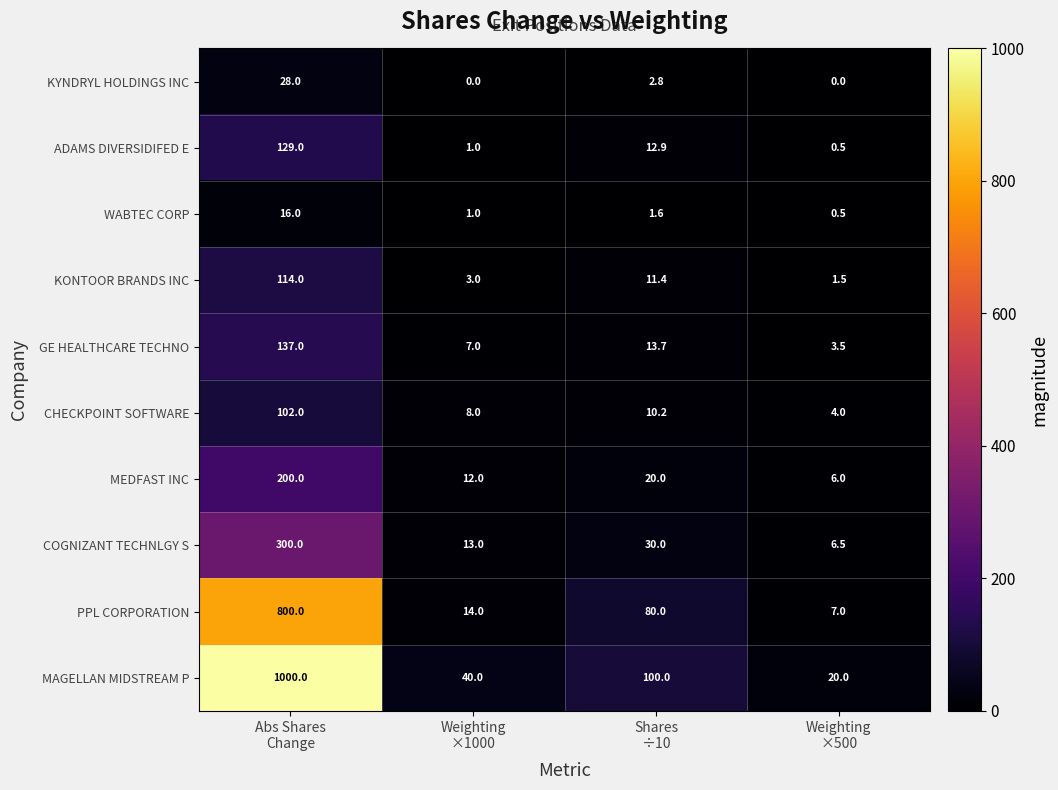

At which category is the sum across all series the highest?

Abs Shares
Change